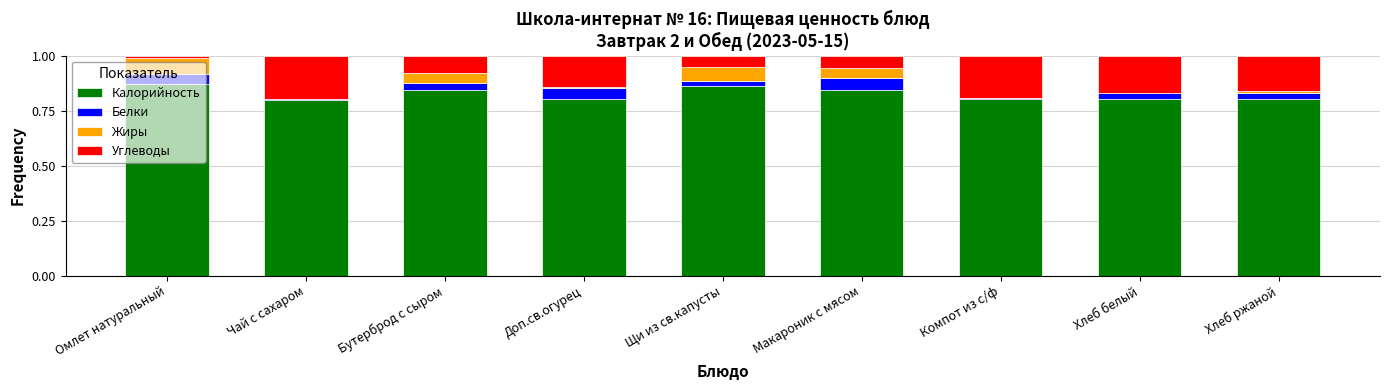

What are all the series names shown in the legend?

Калорийность, Белки, Жиры, Углеводы